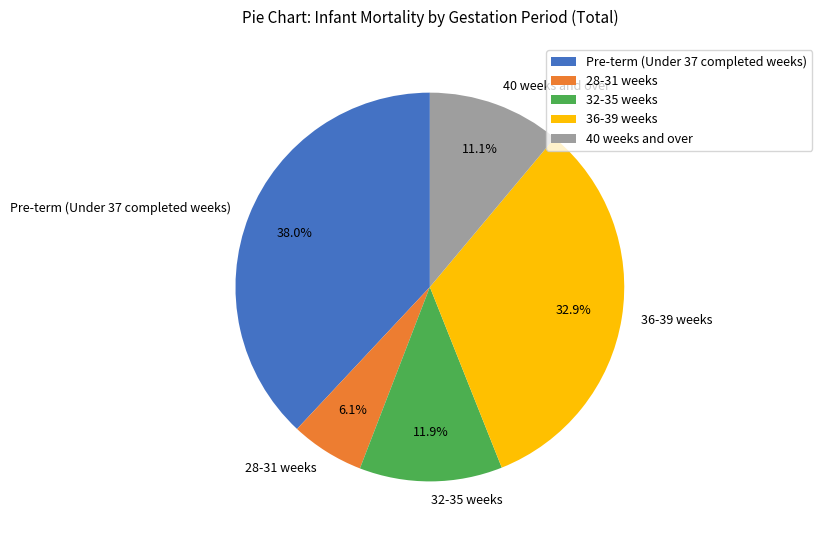

What is the smallest slice in the pie chart?

28-31 weeks